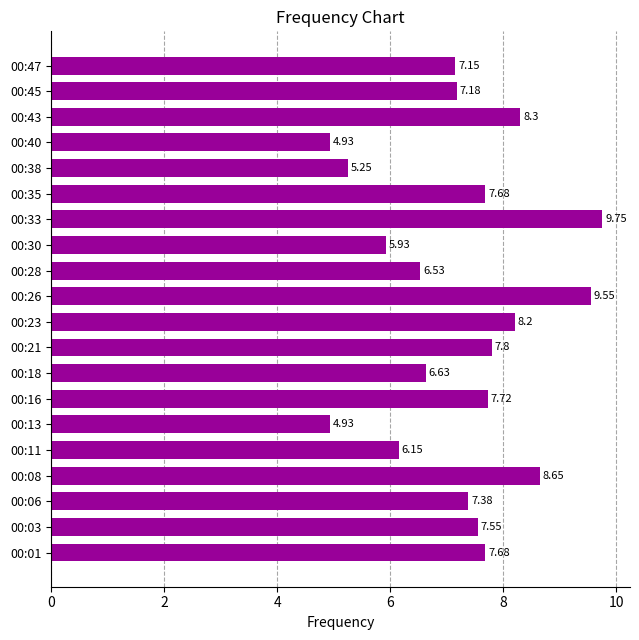

How many values are below 7?

7